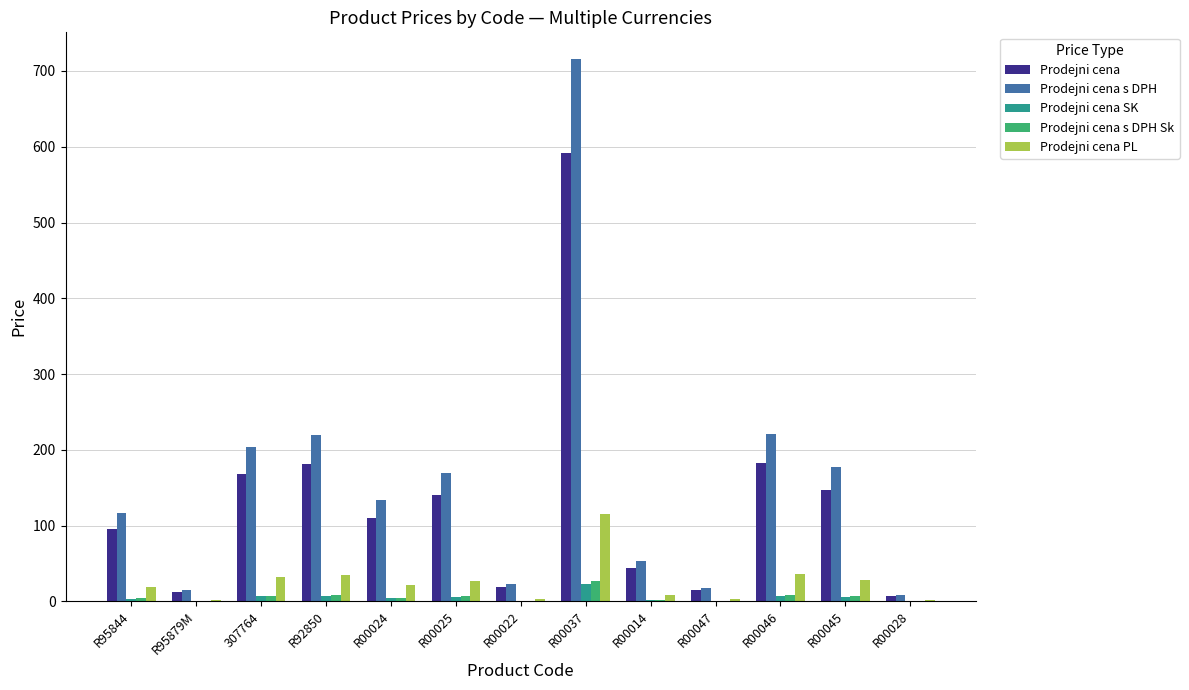

Count the number of data series in this chart.

5